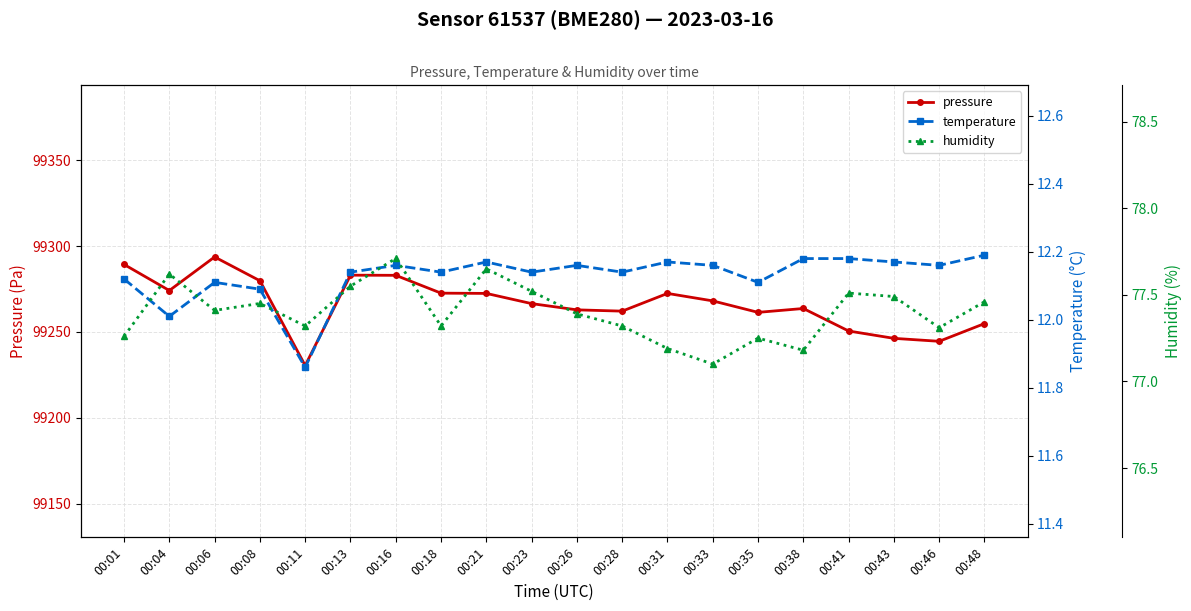

What is the difference between the maximum and second lowest values in the pressure series?

49.1